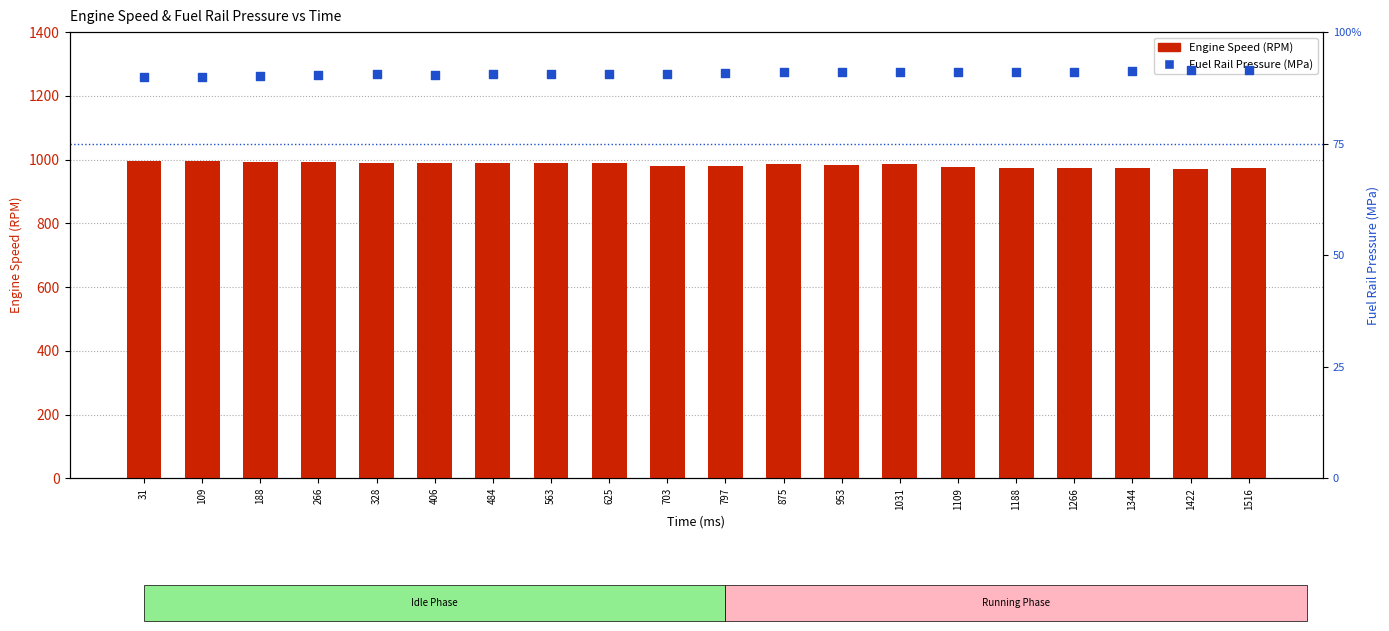

At how many categories does at least one series exceed 495?

20